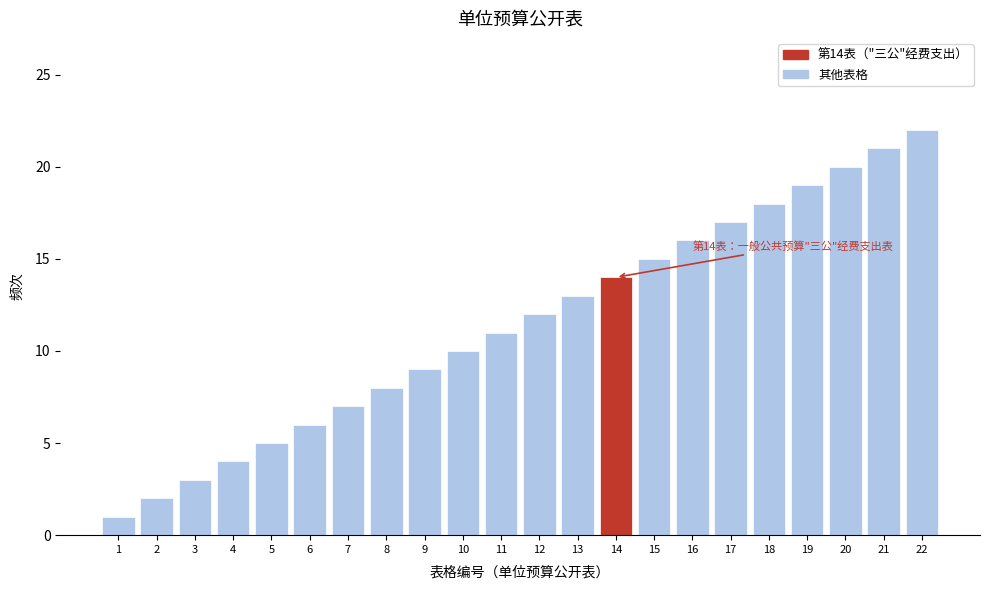

What is the greatest value displayed?

22